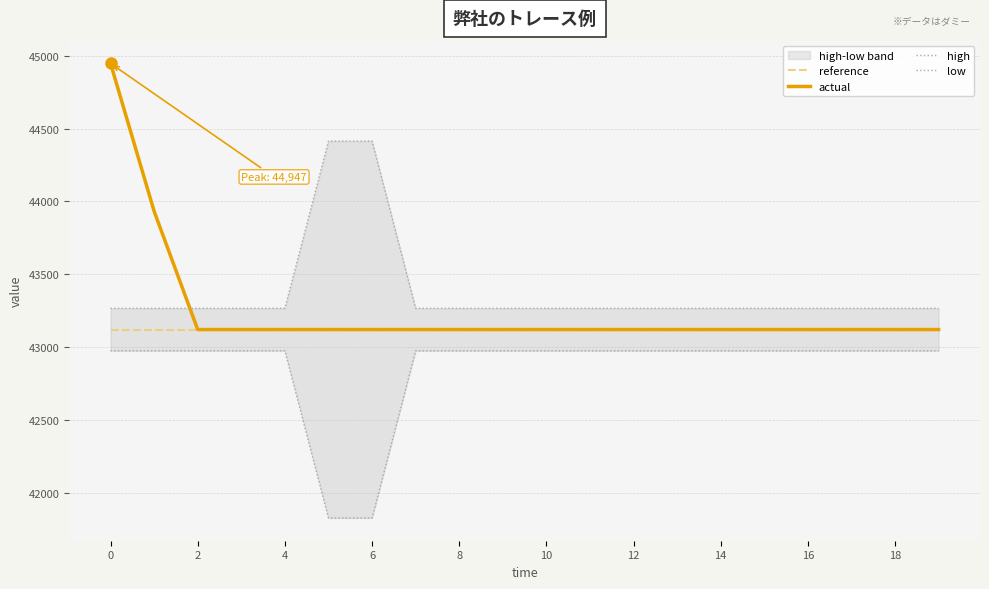

The value of actual at 16 is 22667.2. True or false?

False